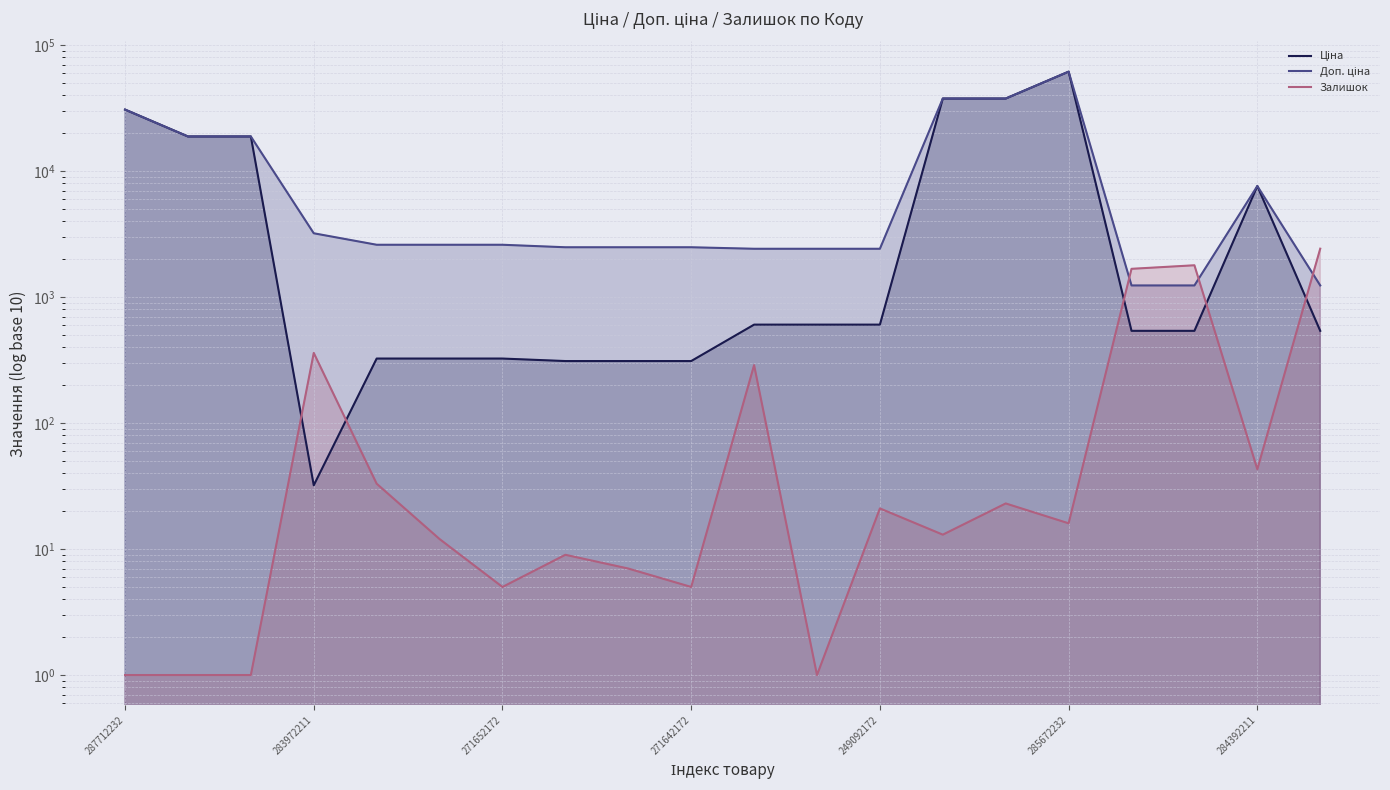

How many times do Доп. ціна and Залишок cross each other?

3